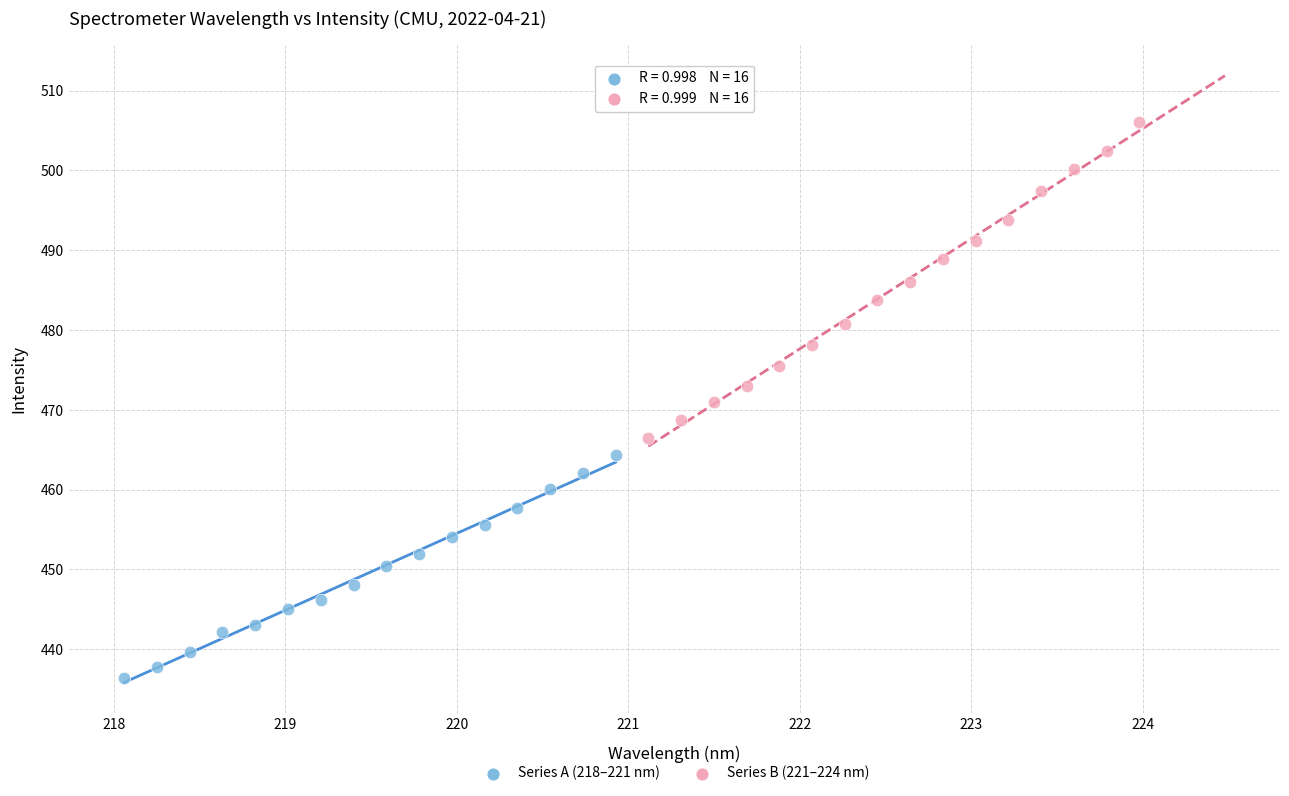

Which series contains the highest Y value?

Series B (221–224 nm)